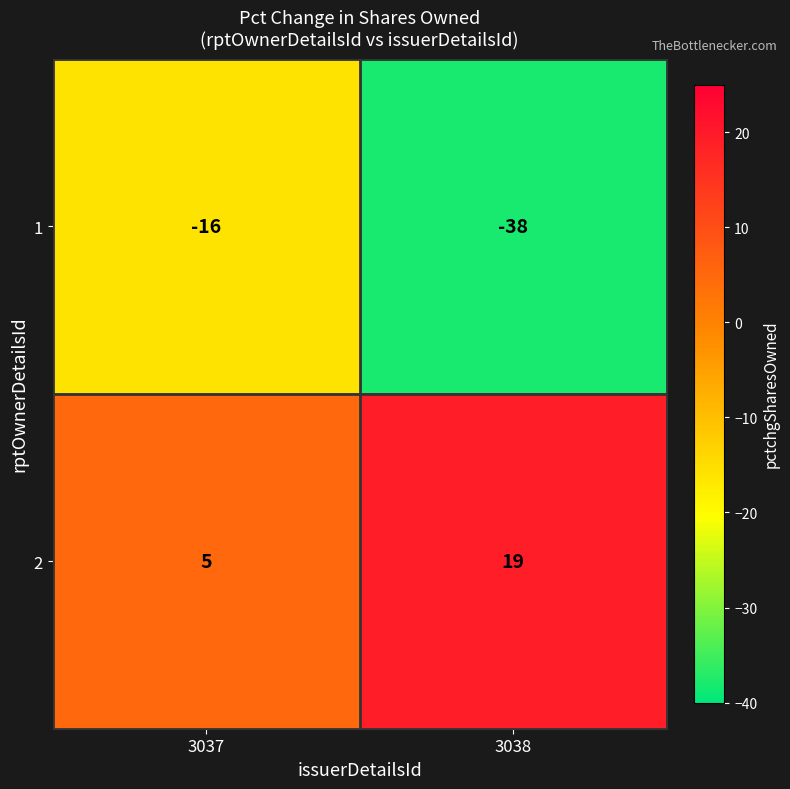

Rank the series at 3038 from lowest to highest value.

1, 2